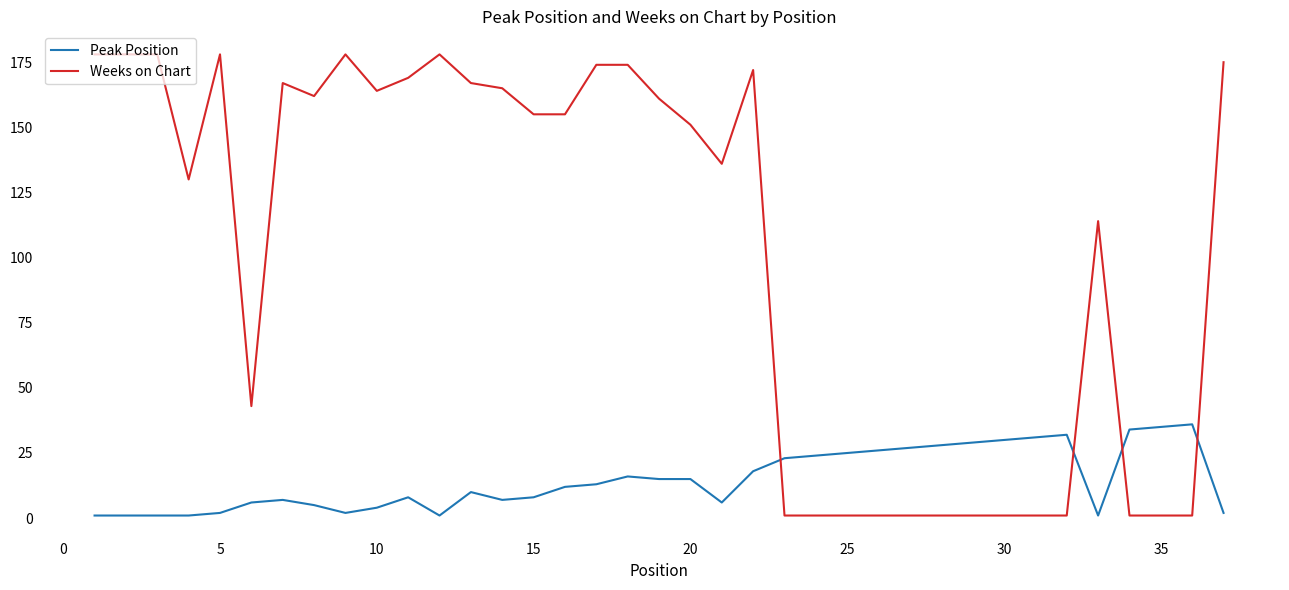

Which series has the largest range (max minus min)?

Weeks on Chart